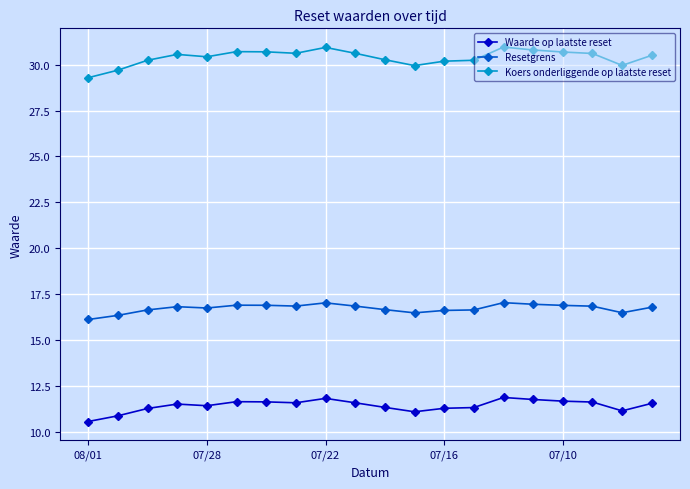

Which series has the largest range (max minus min)?

Koers onderliggende op laatste reset